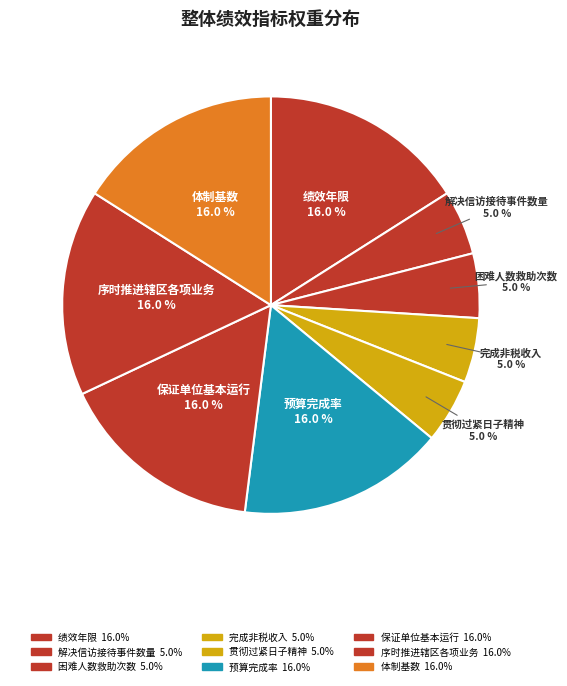

Count the number of slices in the pie.

9